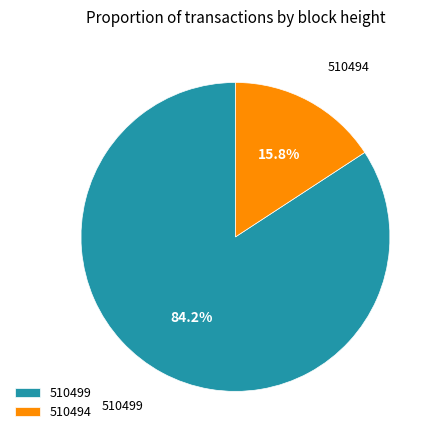

To the nearest percent, what is the difference between the 510494 and 510499 slice percentages?

68%